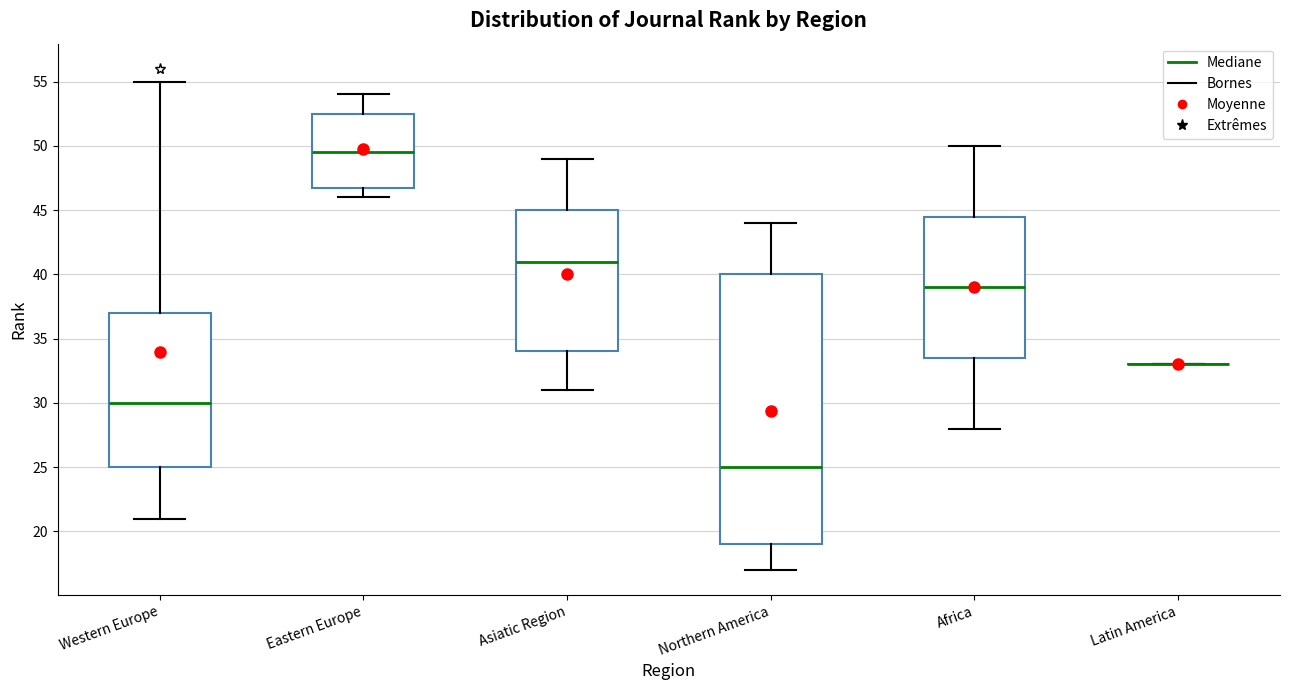

Reading left to right, transcribe this box plot: for each box, give where its median line is, the range the box spans, and where its two whiskers end, as read against the y-axis. The values are not printed on the chart, so give them approximately, as read against the axis.

Western Europe: median 30.0, box 25.0 to 37.0, whiskers 21.0 to 55.0
Eastern Europe: median 49.5, box 47.0 to 52.5, whiskers 46.0 to 54.0
Asiatic Region: median 41.0, box 34.0 to 45.0, whiskers 31.0 to 49.0
Northern America: median 25.0, box 19.0 to 40.0, whiskers 17.0 to 44.0
Africa: median 39.0, box 33.5 to 44.5, whiskers 28.0 to 50.0
Latin America: box collapsed to a line at 33.0, whiskers 33.0 to 33.0